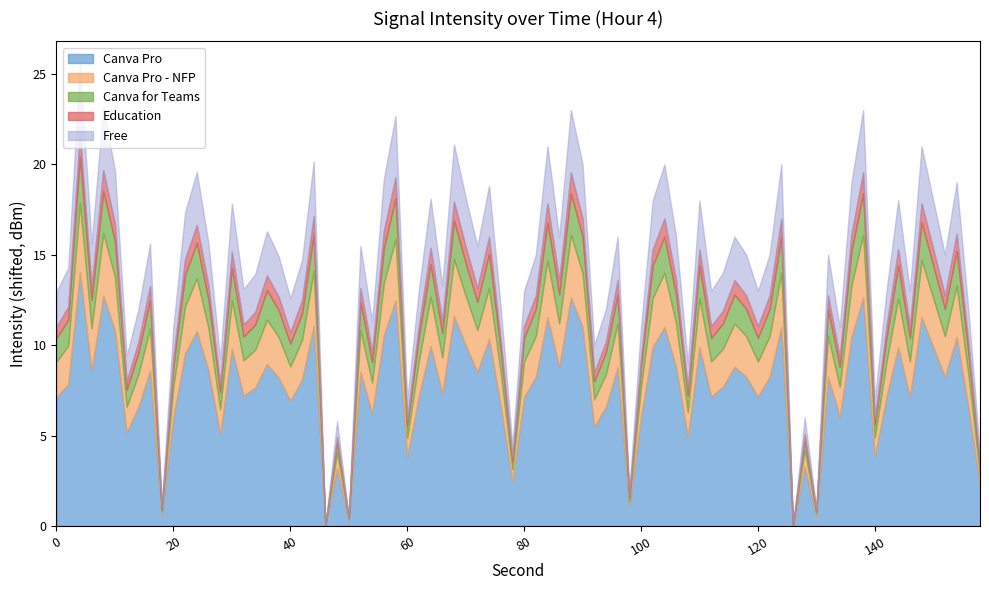

How many data points in second are above 20?

9